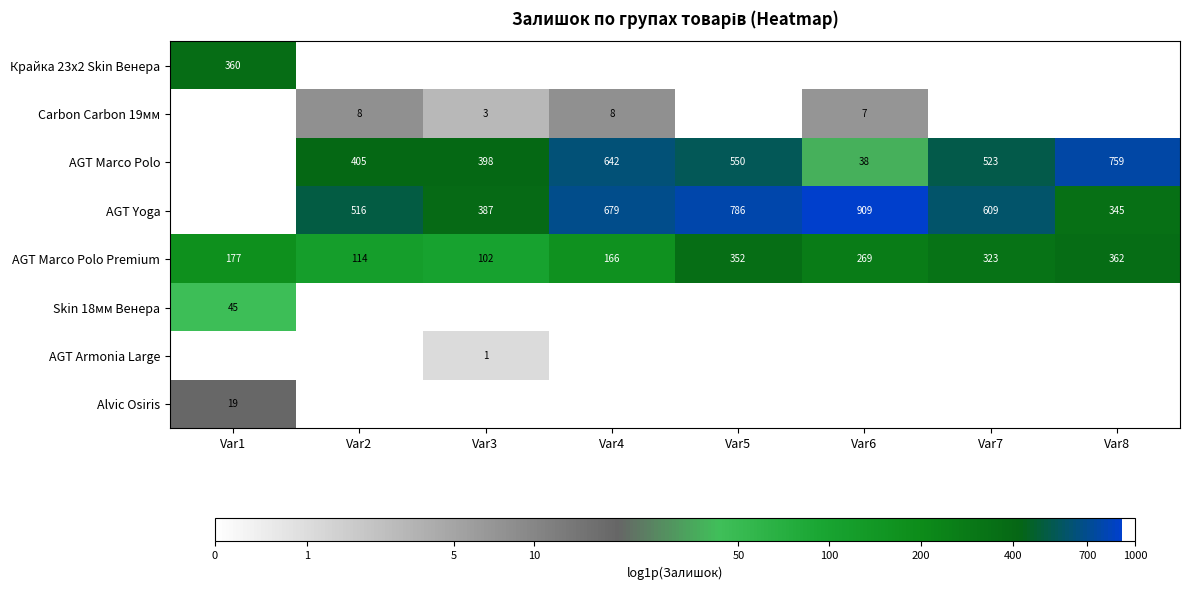

At which label does AGT Marco Polo Premium reach its minimum?

Var3